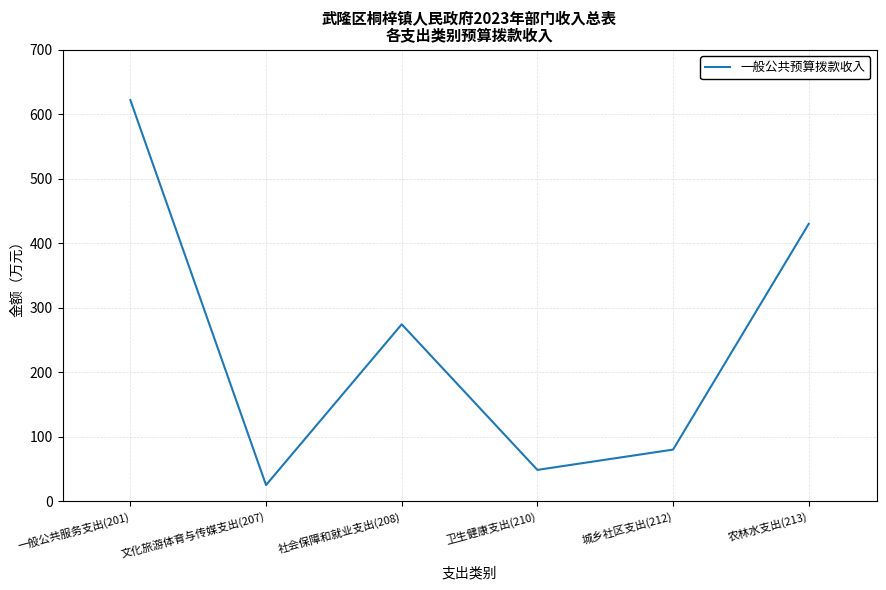

Where does the data first go above 274?

一般公共服务支出(201)